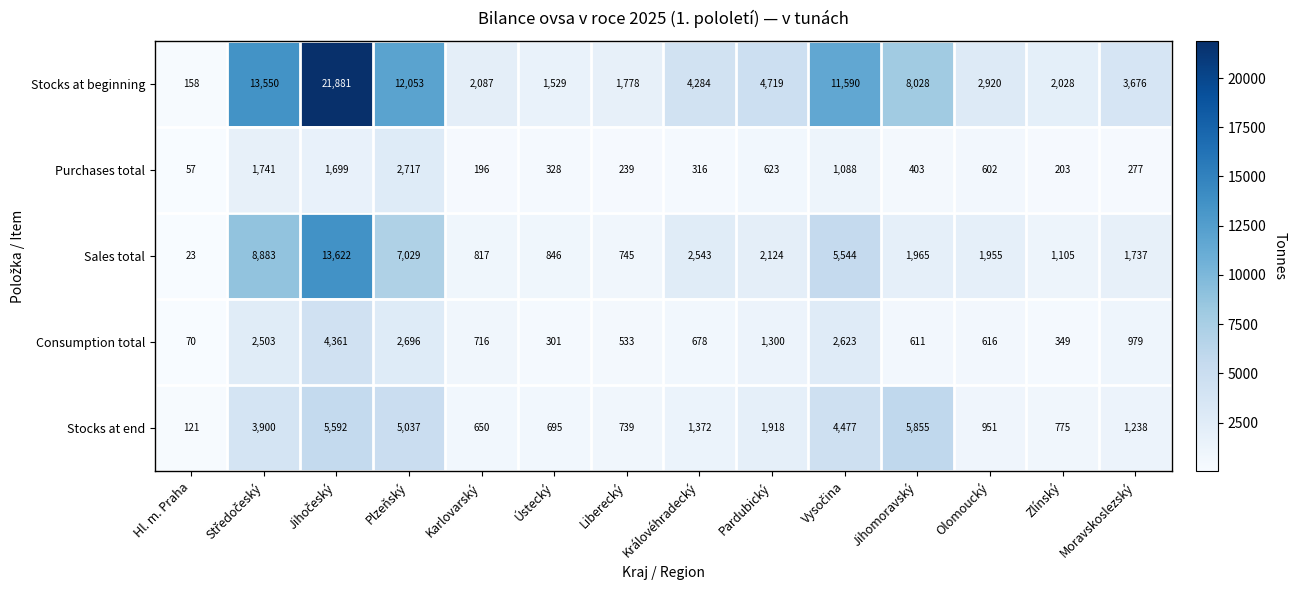

True or false: Stocks at end has a value of 1918 at Pardubický.

True